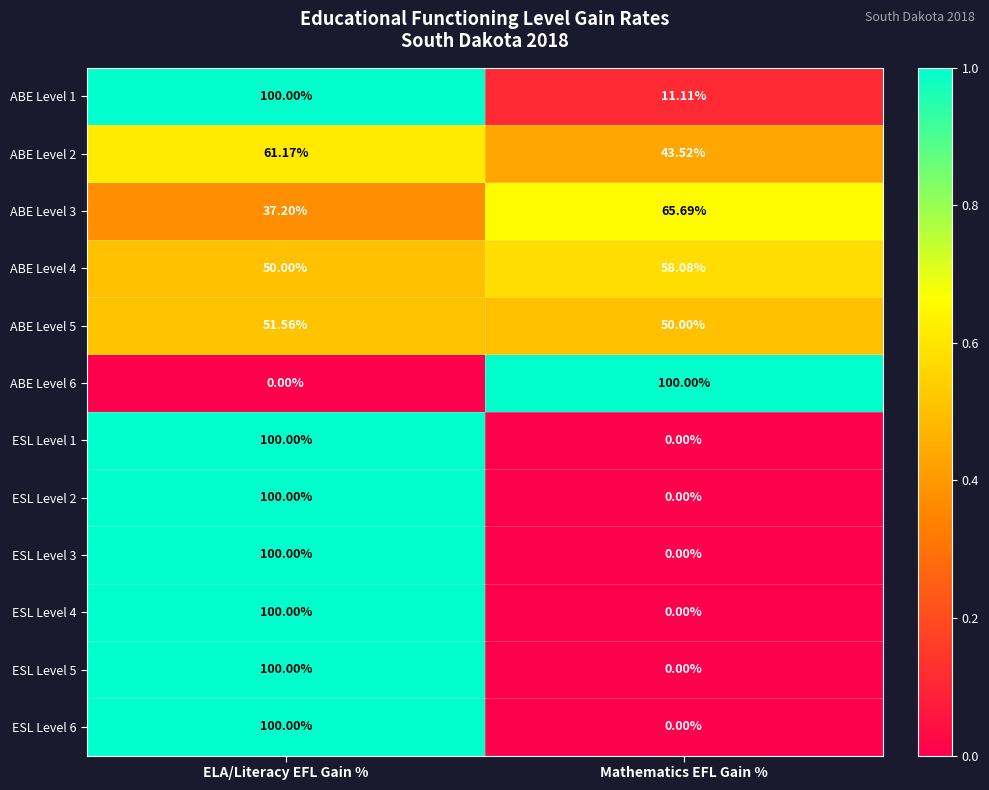

At which category is the sum across all series the highest?

ELA/Literacy EFL Gain %